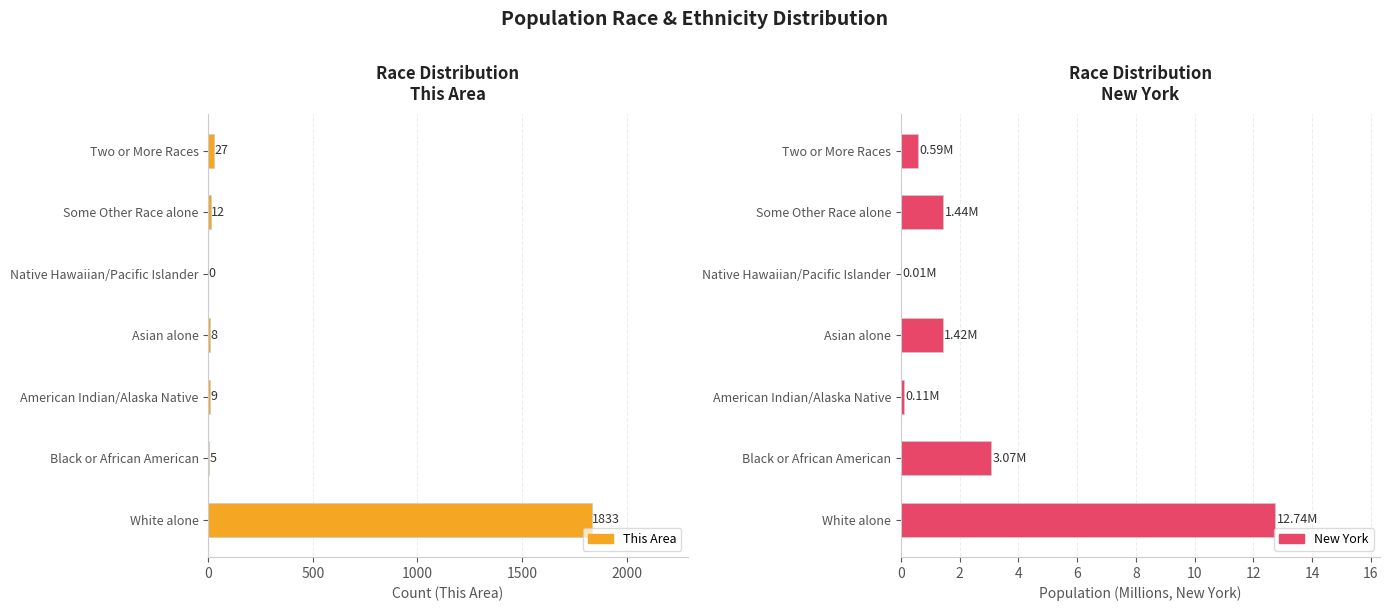

How many bars are there in each group?

2